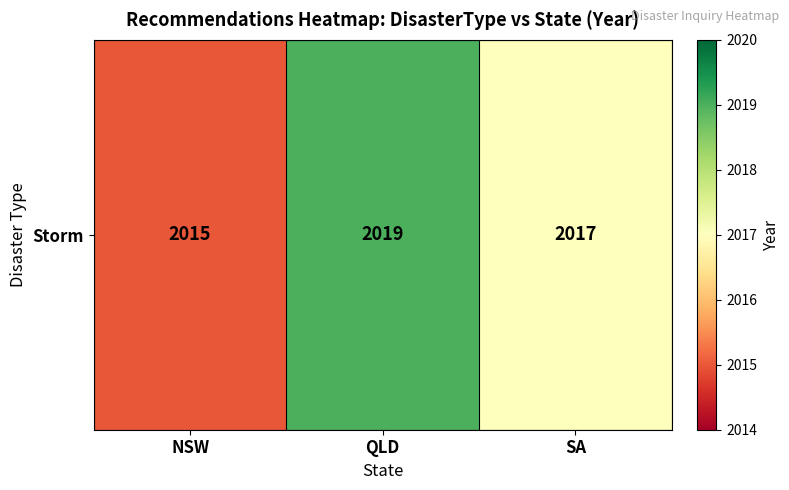

At which category does the chart reach its minimum across all series?

NSW